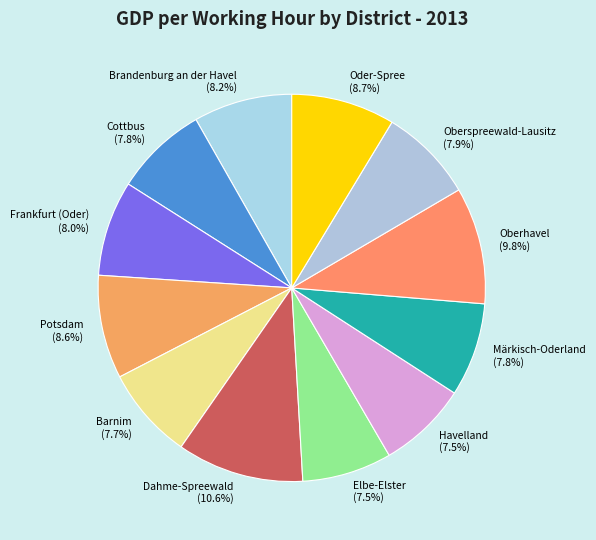

The Brandenburg an der Havel slice represents 8% of the pie. True or false?

True